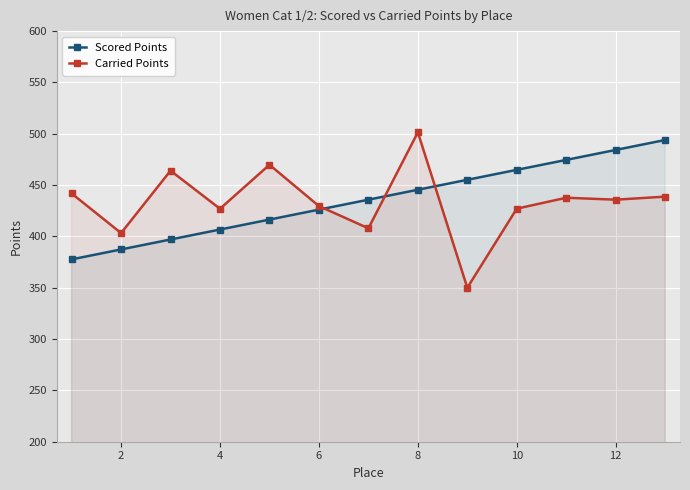

What is the minimum value shown in the chart?

350.0